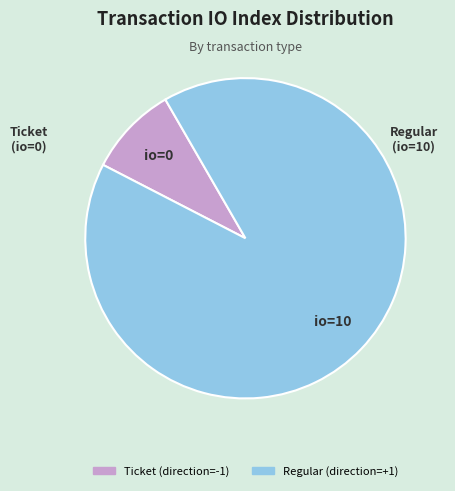

Is there any slice that represents more than half of the pie?

Yes